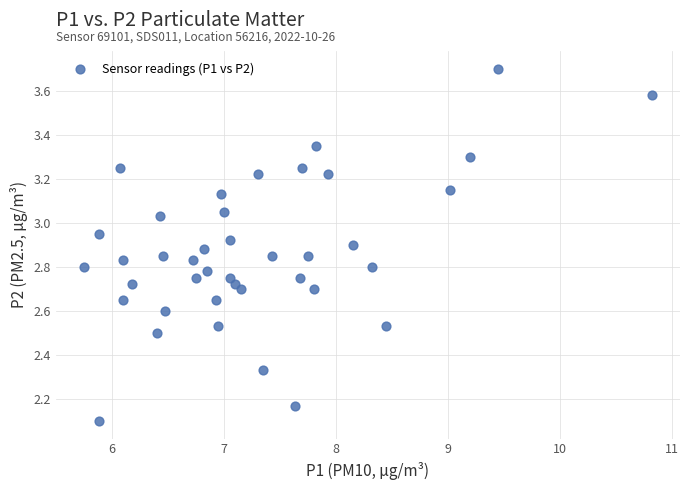

What Y value in the scatter plot is closest to 2?

2.1